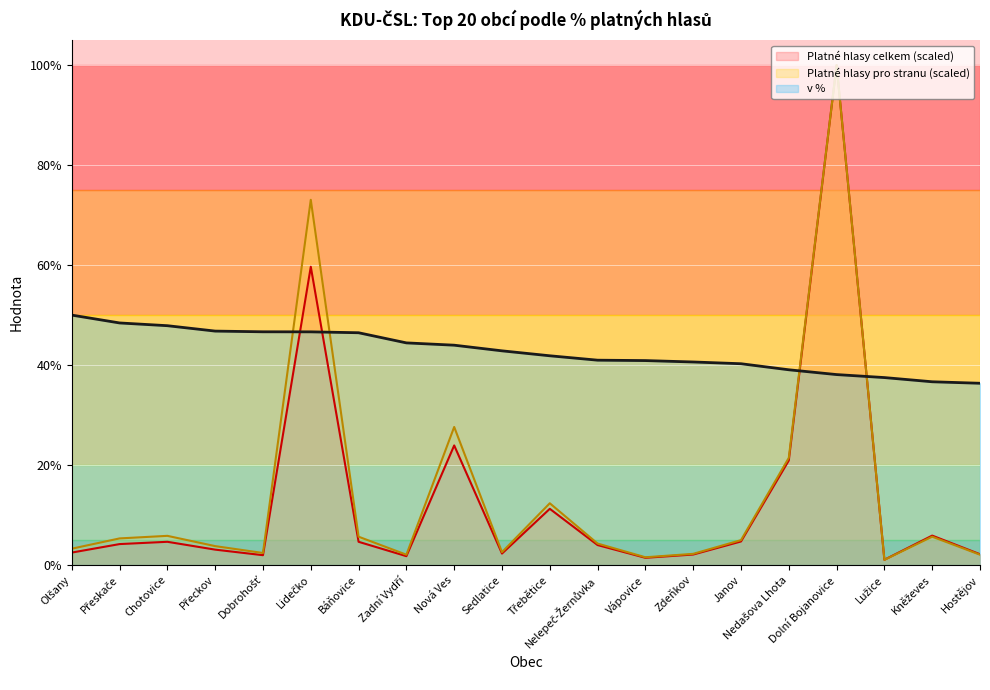

At which label is Platné hlasy pro stranu (scaled) closest to 50?

Nová Ves